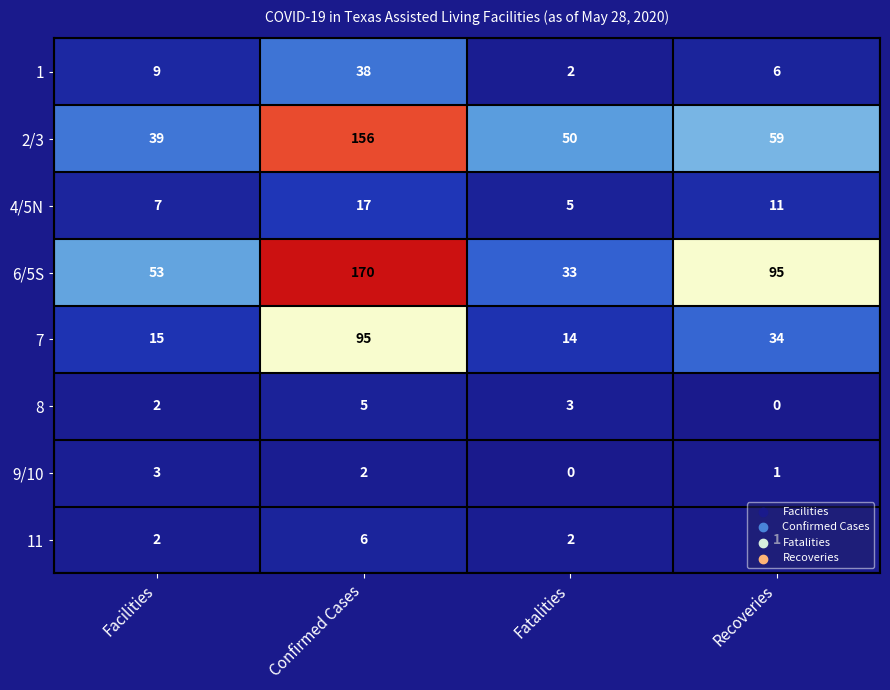

At which category is the sum across all series the highest?

Confirmed Cases